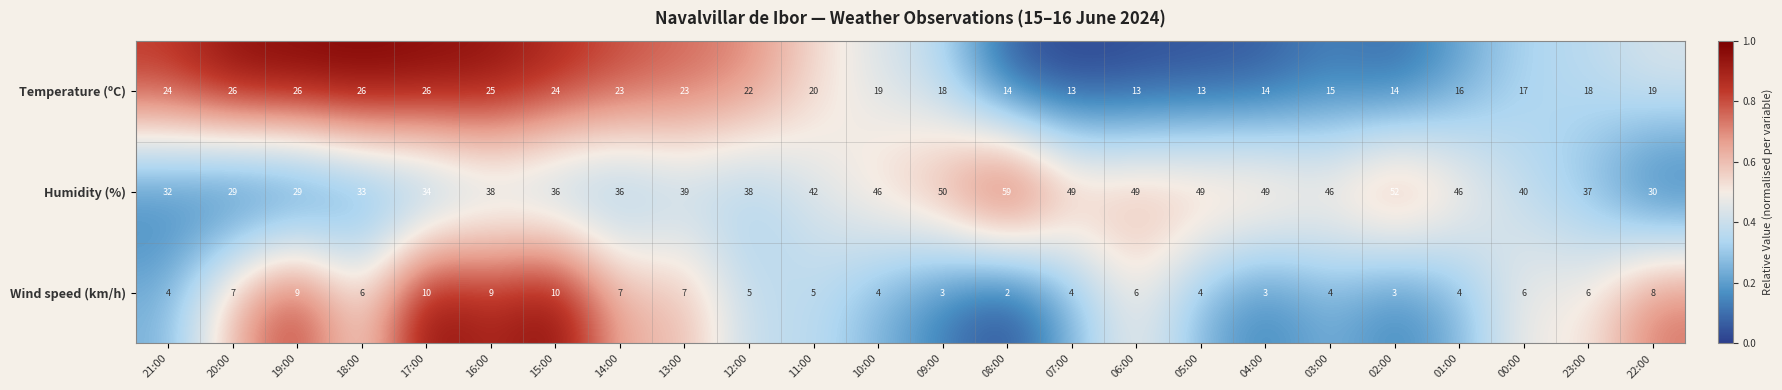

List the series in order of their peak value, highest first.

Humidity (%), Temperature (ºC), Wind speed (km/h)